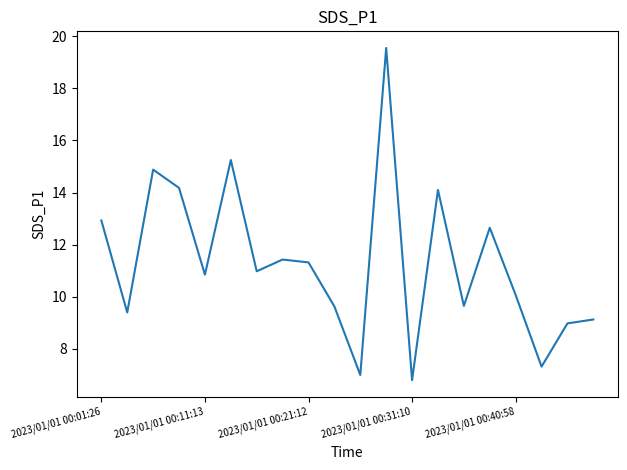

What is the maximum value shown in the chart?

19.6